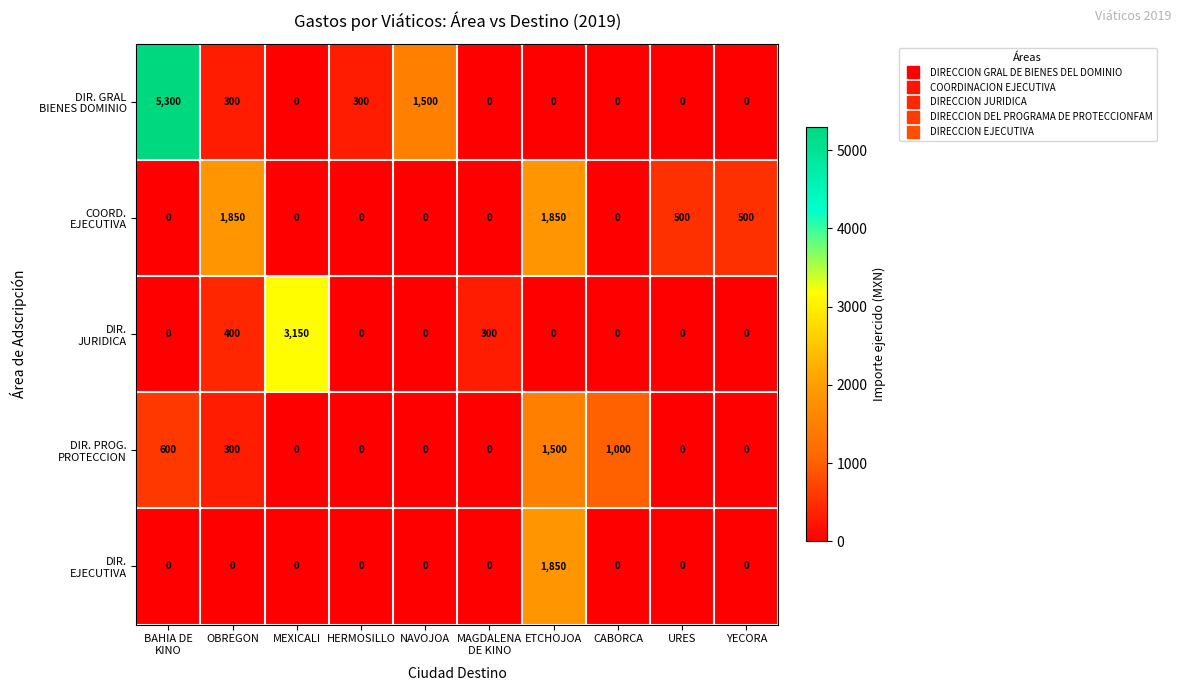

What is the difference between the highest and lowest values at ETCHOJOA?

1850